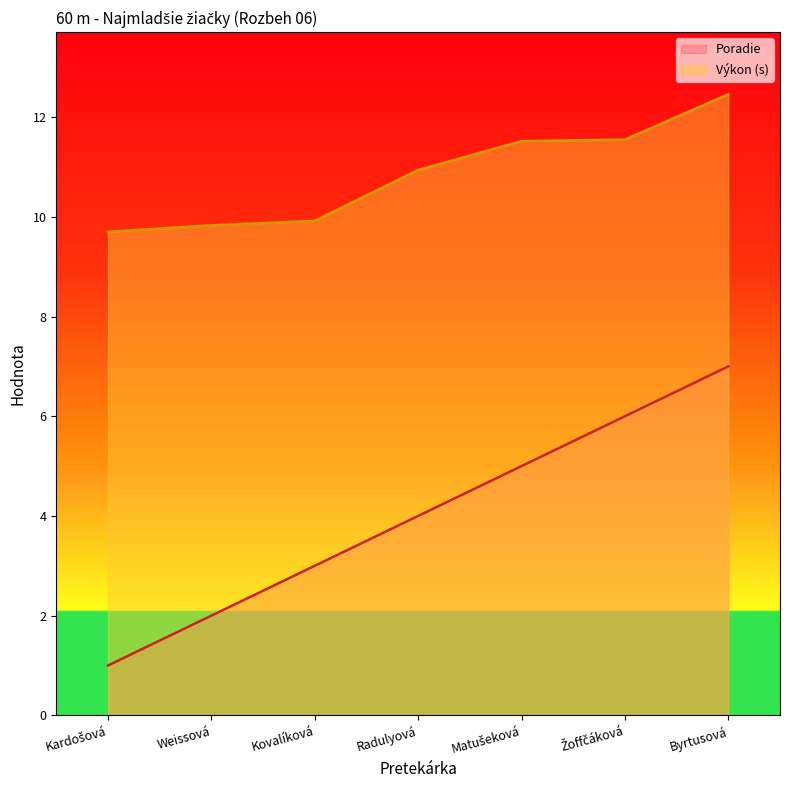

What is the label of the 6th point from the right?

Weissová